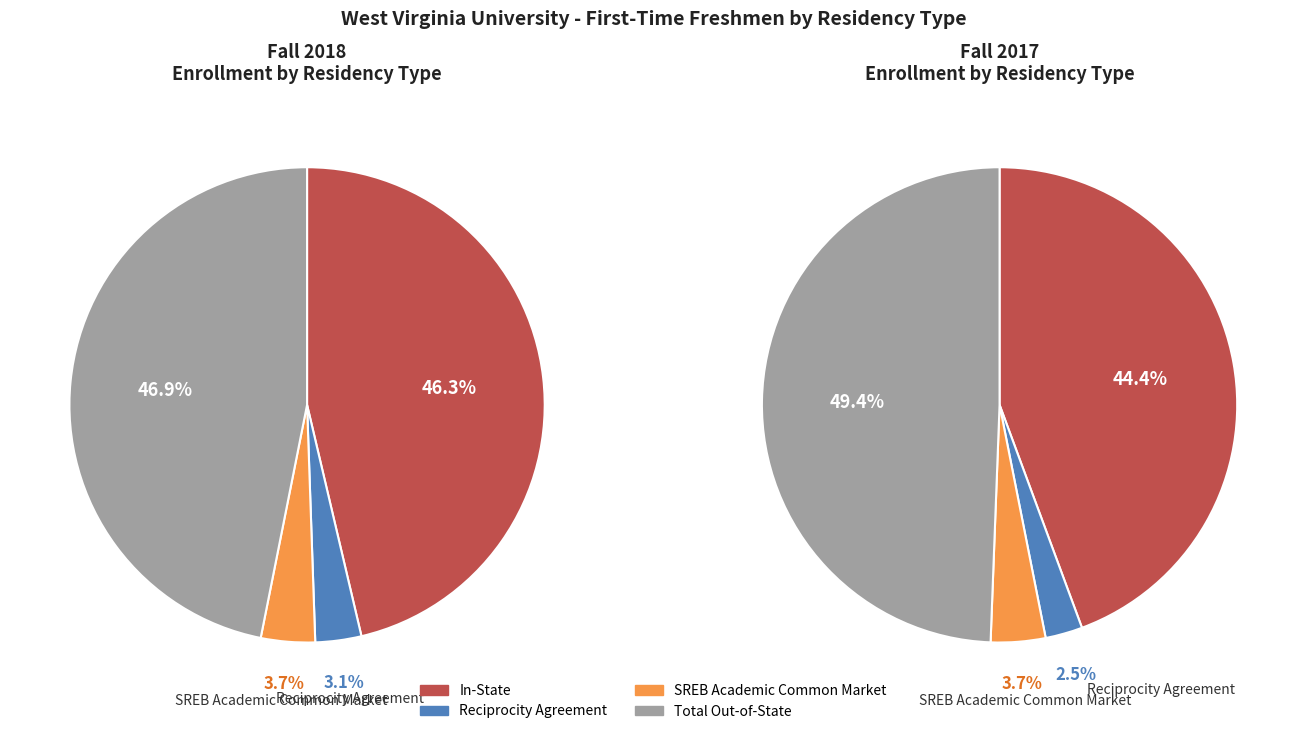

Which series has the widest spread of values?

Total Out-of-State